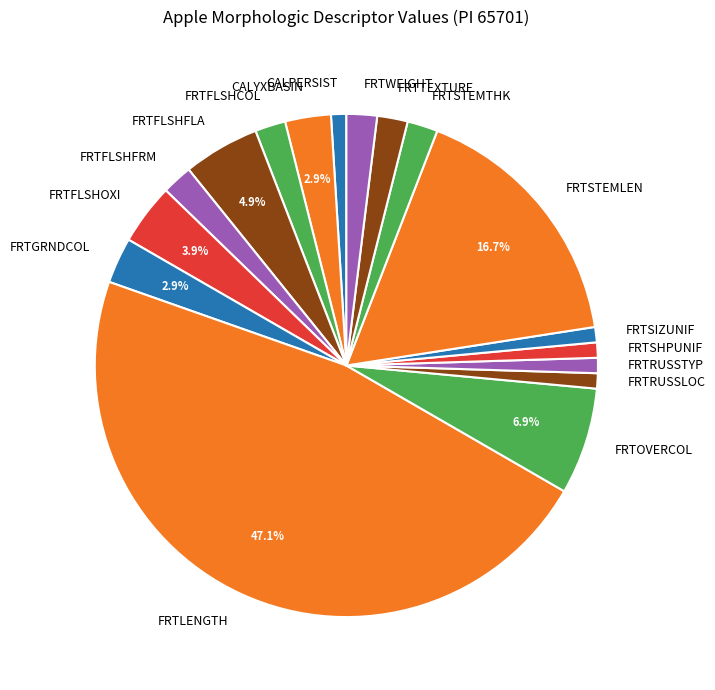

To the nearest percent, what is the combined percentage of FRTWEIGHT and FRTSIZUNIF?

3%